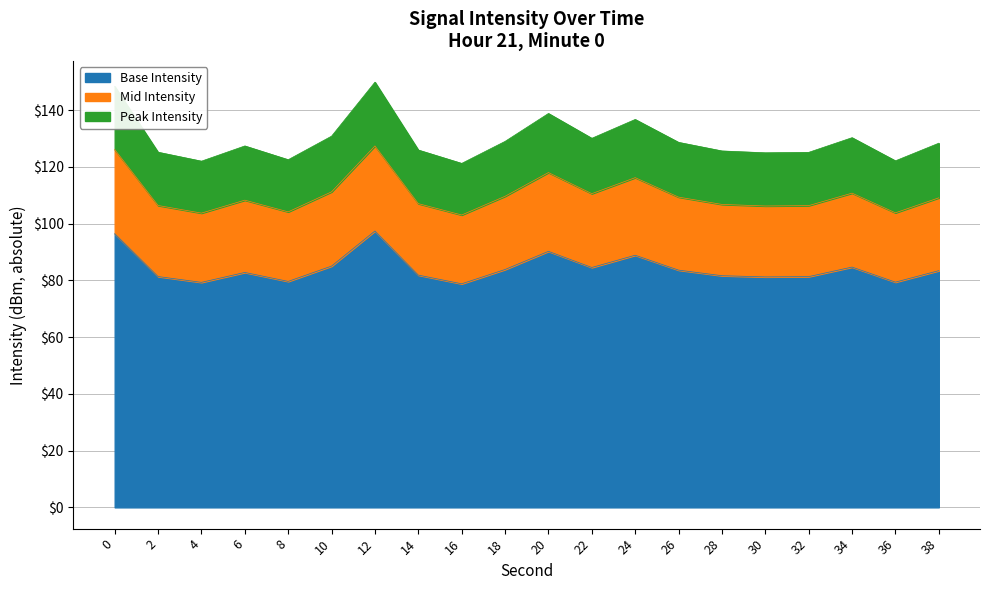

What is the difference between the values at 26 and 10?

1.9